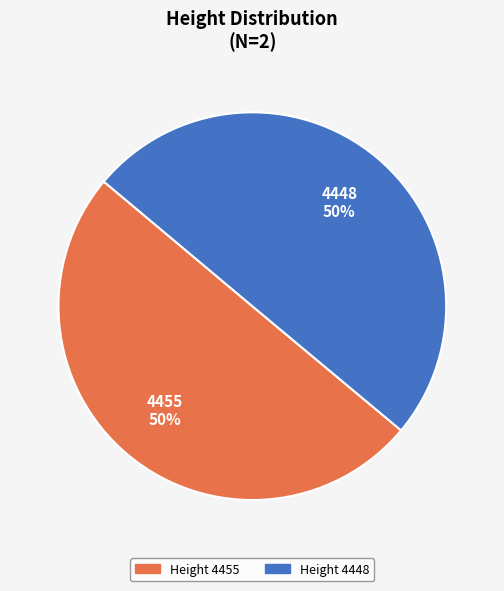

To the nearest percent, what percentage of the pie is 4448?

50%